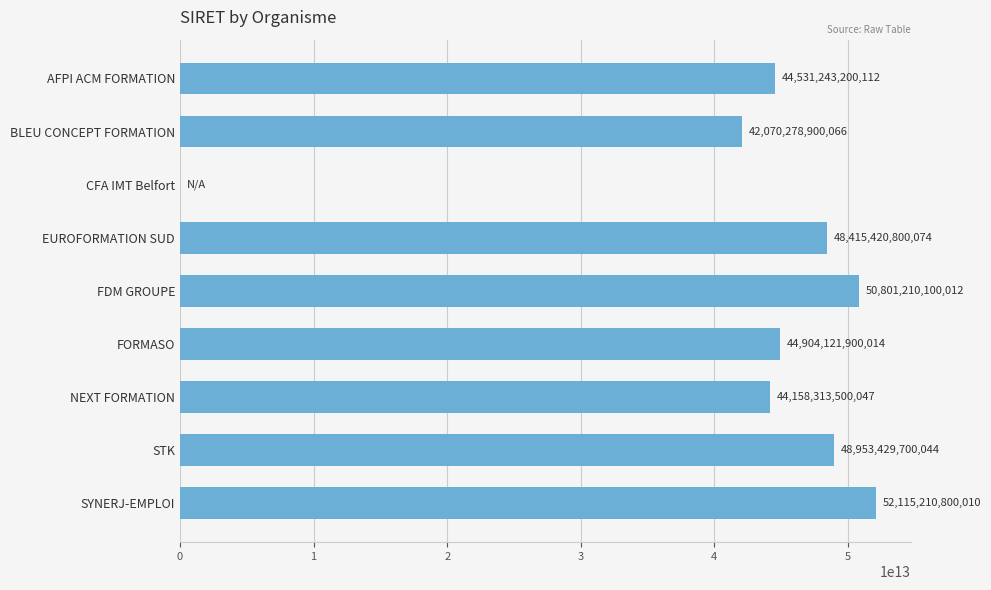

At which category does the chart reach its peak across all series?

SYNERJ-EMPLOI